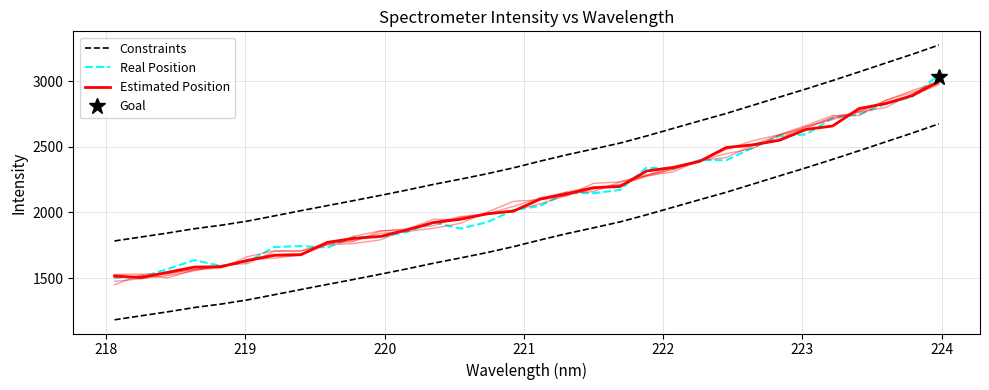

Does the chart have visible grid lines?

Yes